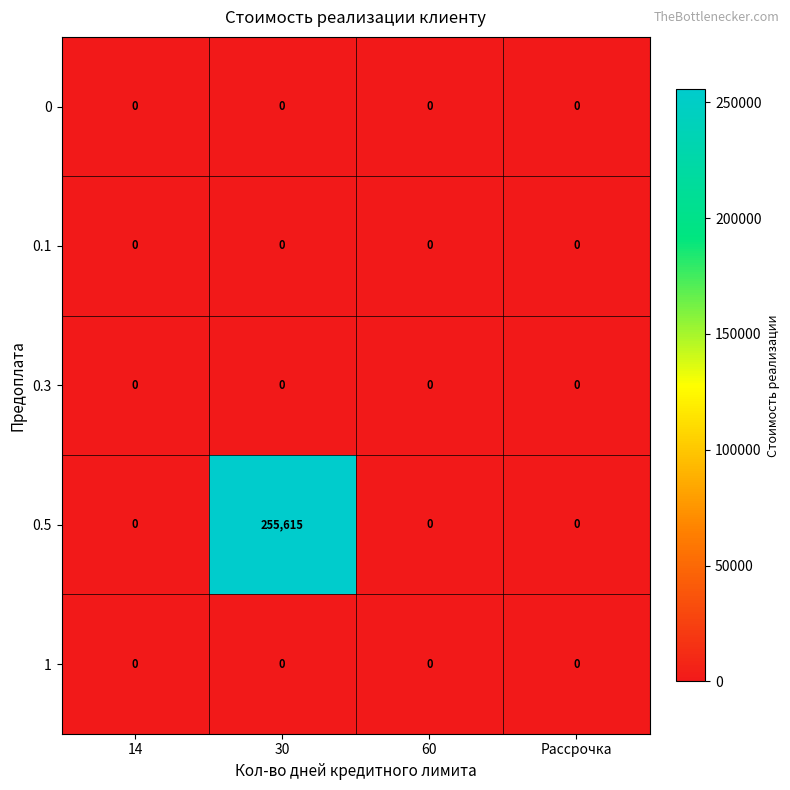

Reading left to right, transcribe all the data shown in this chart.

0: 14=0	30=0	60=0	Рассрочка=0
0.1: 14=0	30=0	60=0	Рассрочка=0
0.3: 14=0	30=0	60=0	Рассрочка=0
0.5: 14=0	30=255615	60=0	Рассрочка=0
1: 14=0	30=0	60=0	Рассрочка=0